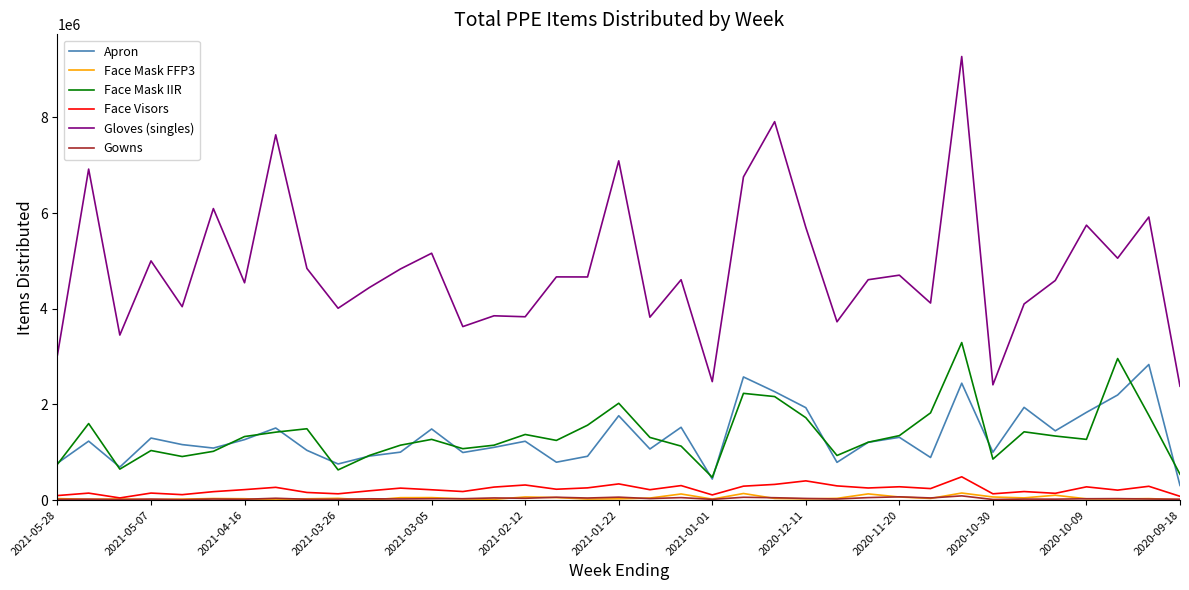

What is the sum of all Apron values?

49075651